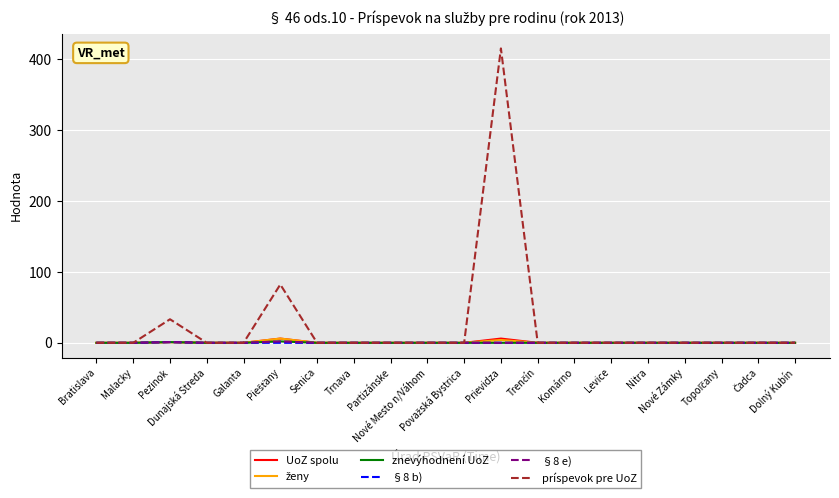

Between Bratislava and Malacky, which is larger?

Bratislava